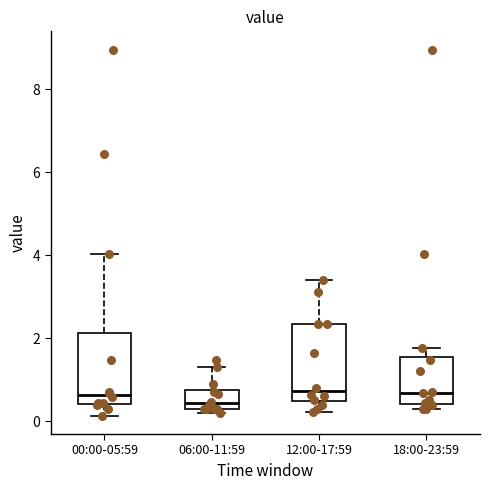

Where does the lower whisker of the box for 12:00-17:59 end on the y-axis? The values are not printed on the chart, so give them approximately, as read against the axis.

0.2